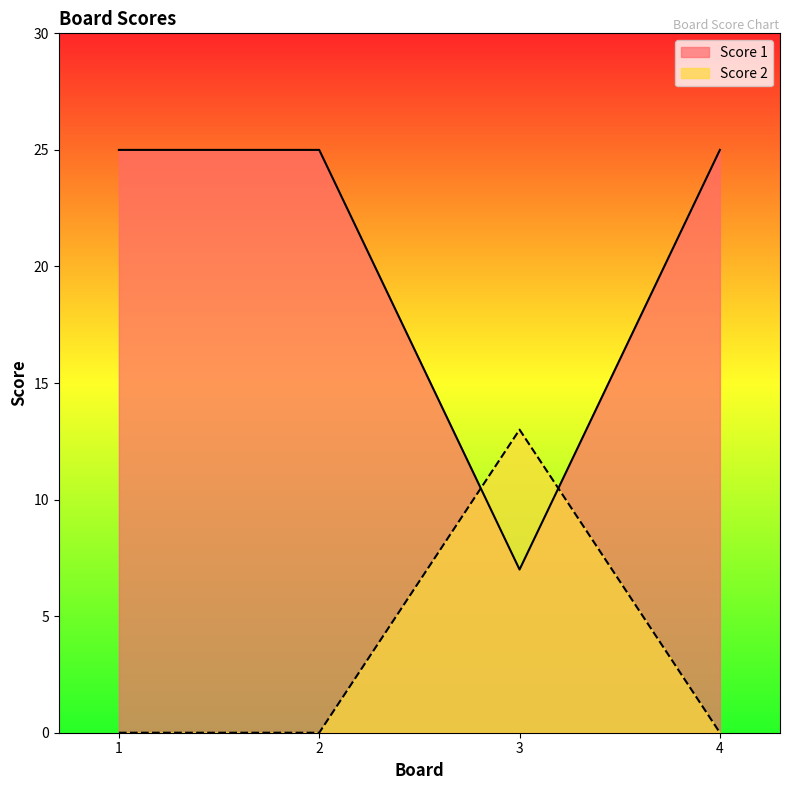

Is the value of Score 2 at 4 greater than the value of Score 1 at 1?

No